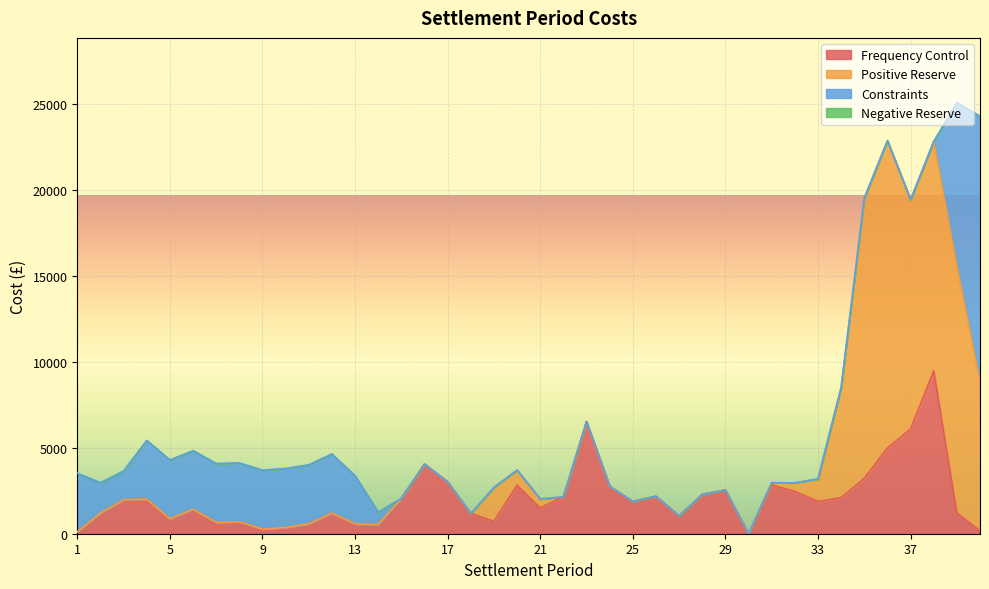

What is the difference between the maximum and second lowest values in the Positive Reserve series?

17879.9